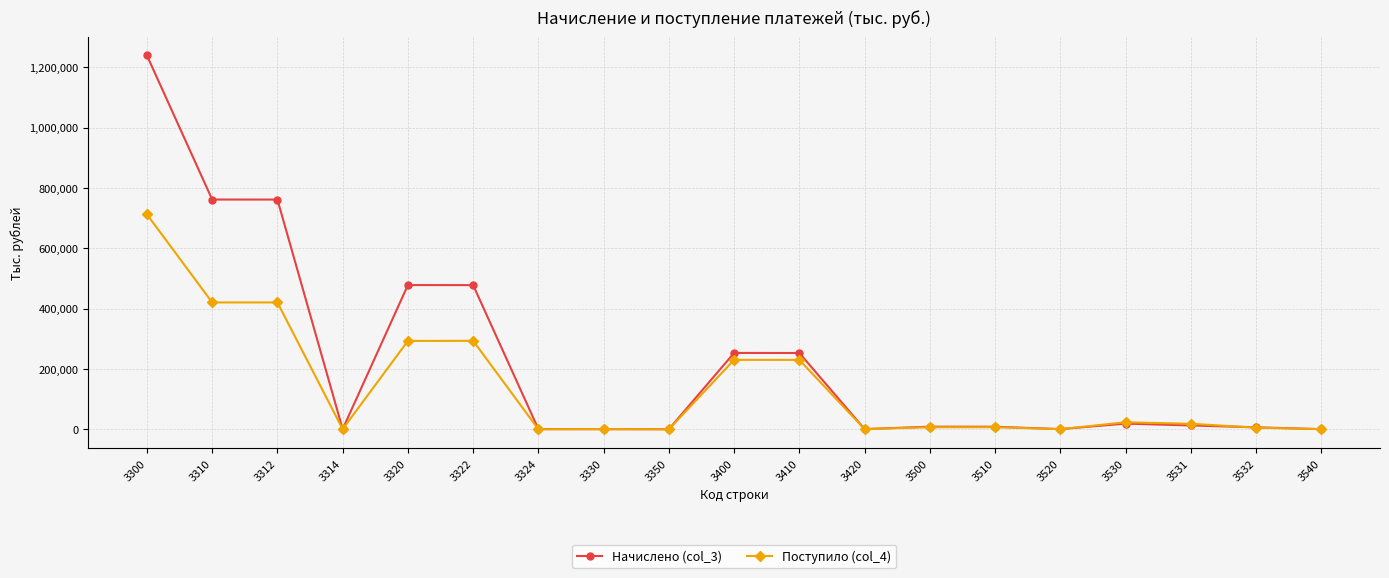

Is this an area chart (filled region under the line)?

No